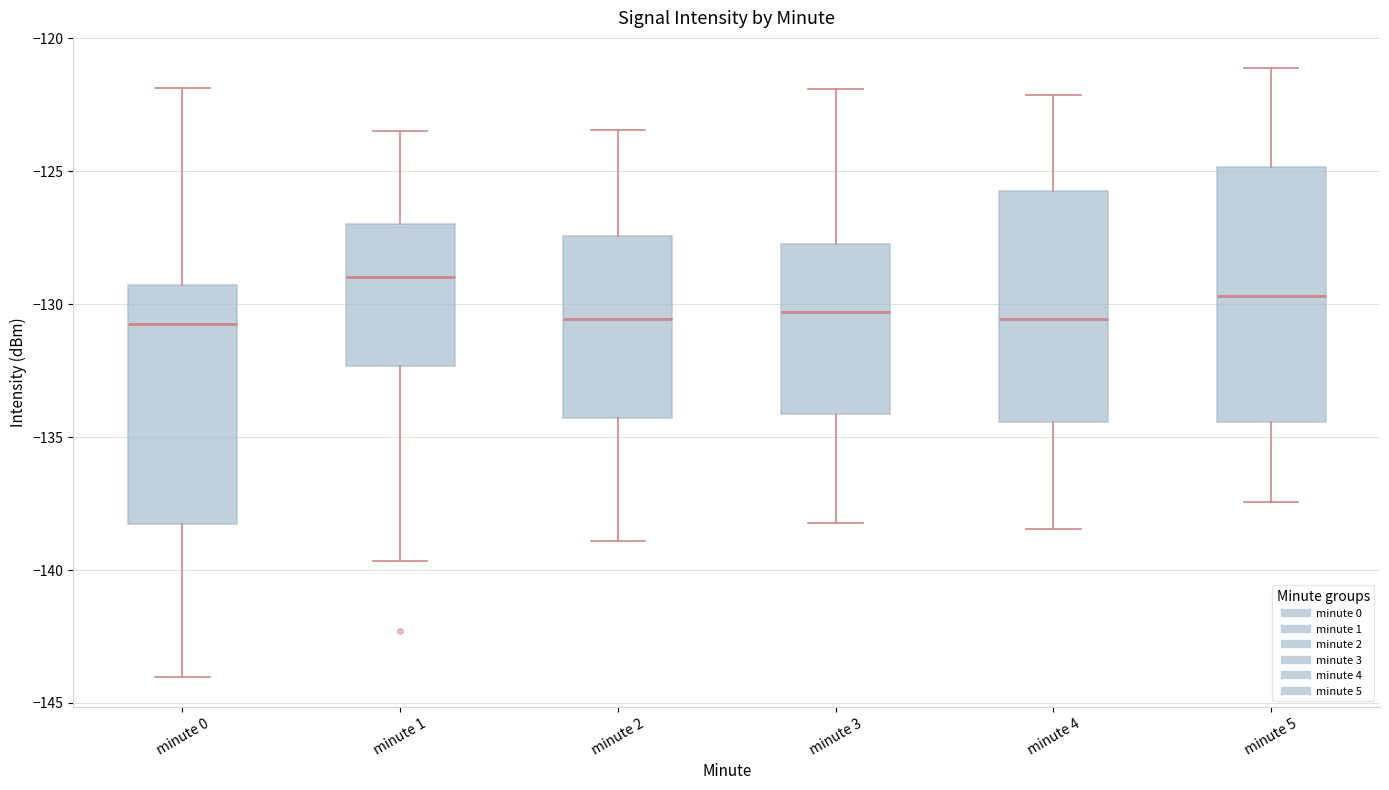

Which box is the tallest, from its lower edge to its upper edge?

minute 5